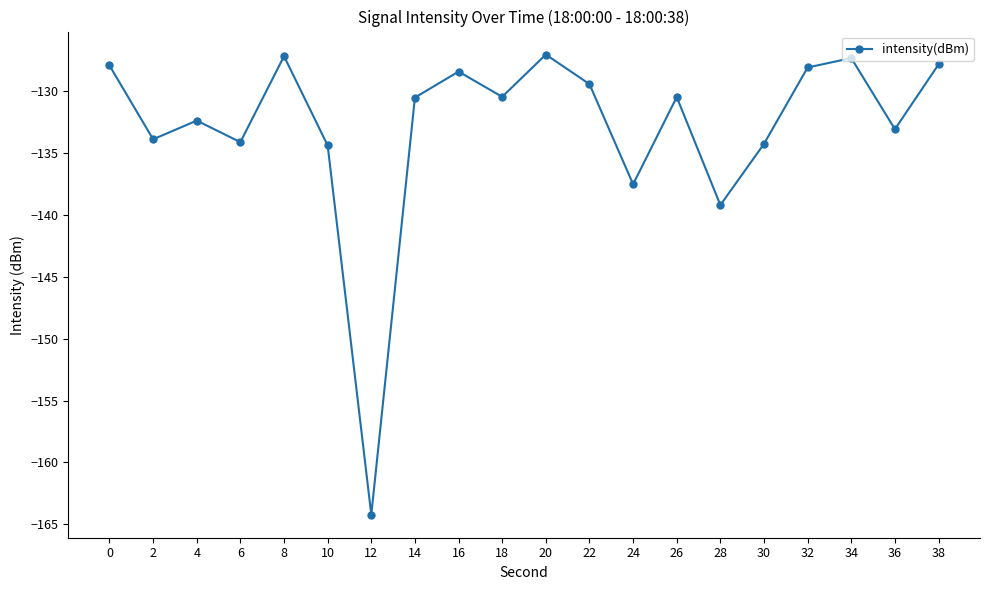

At which category does the data reach its first local valley?

2